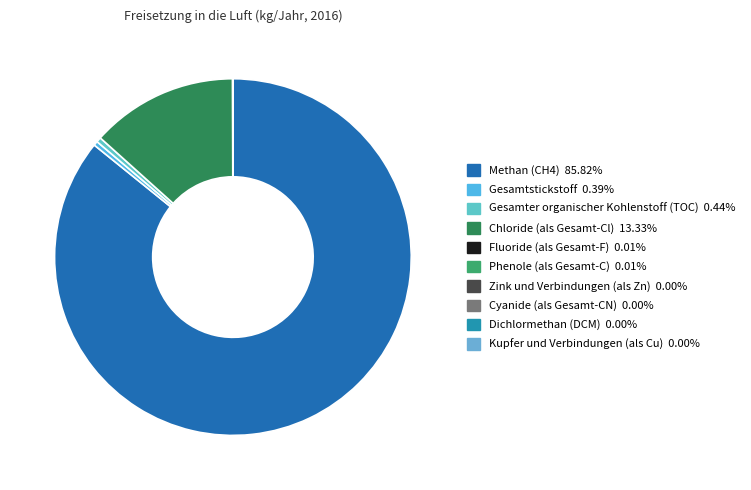

Is there a majority slice in this chart?

Yes